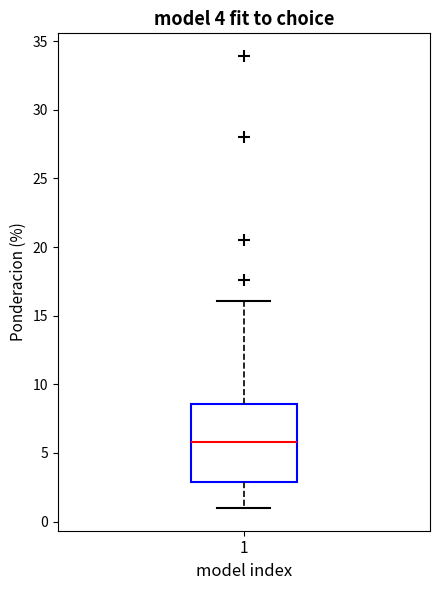

Where does the lower whisker of the box at x = 1 end on the y-axis? The values are not printed on the chart, so give them approximately, as read against the axis.

1.0